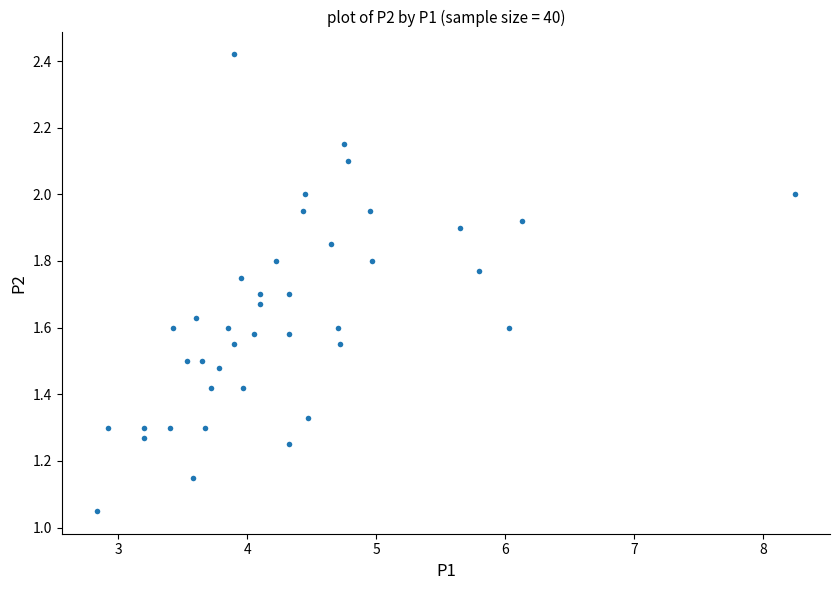

What is the range of X values (max minus min)?

5.4